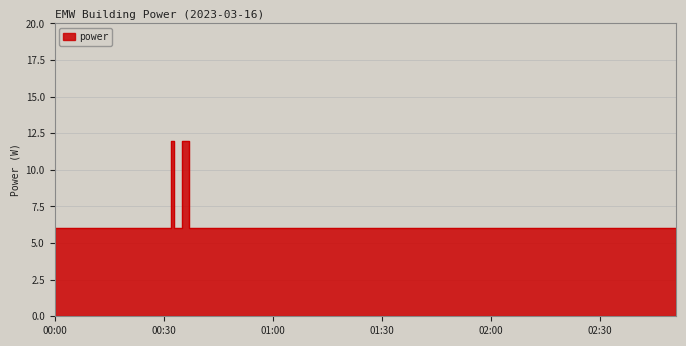

Does the chart display data point markers on the line(s)?

No